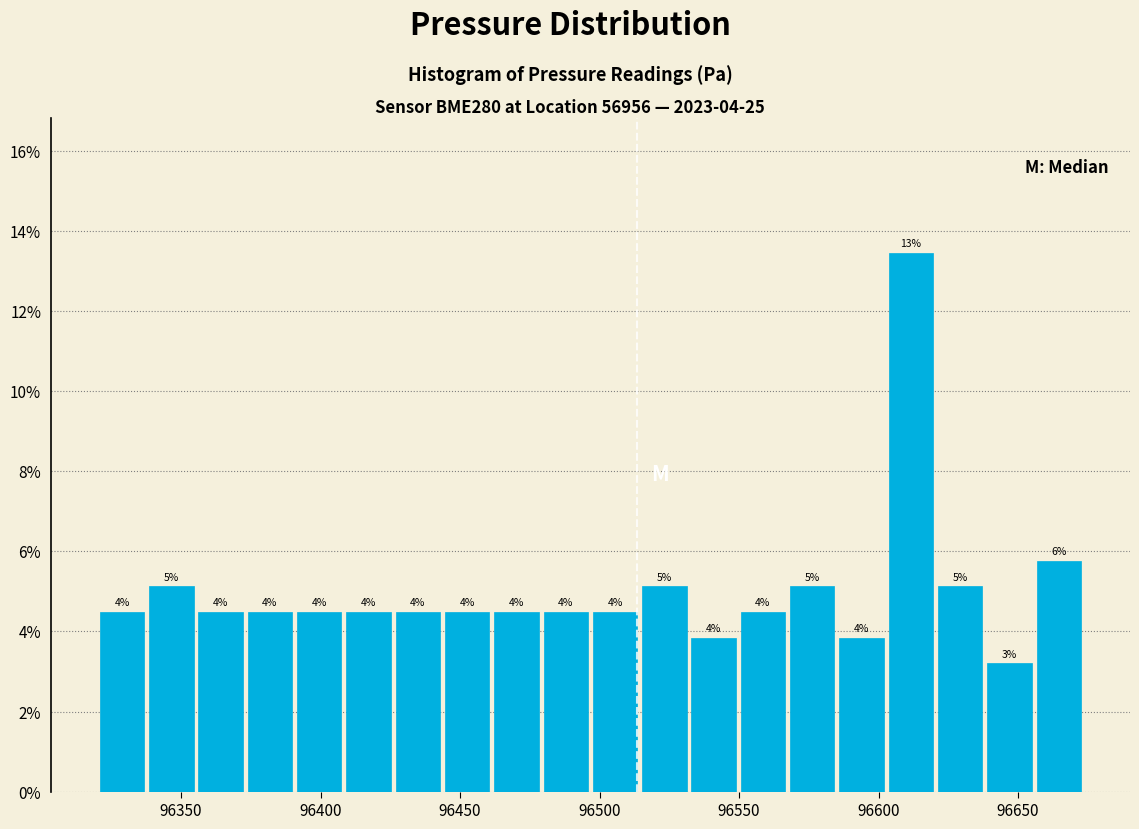

Around what value on the x-axis is the tallest bar? Give the approximate position of its centre, as read against the axis.

96610